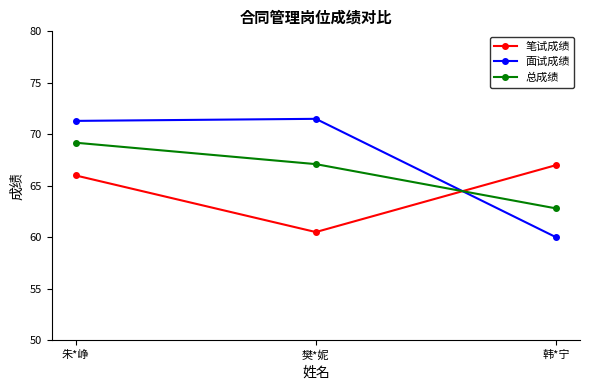

What is the sum of the 总成绩 values at 朱*峥 and 韩*宁?

132.0